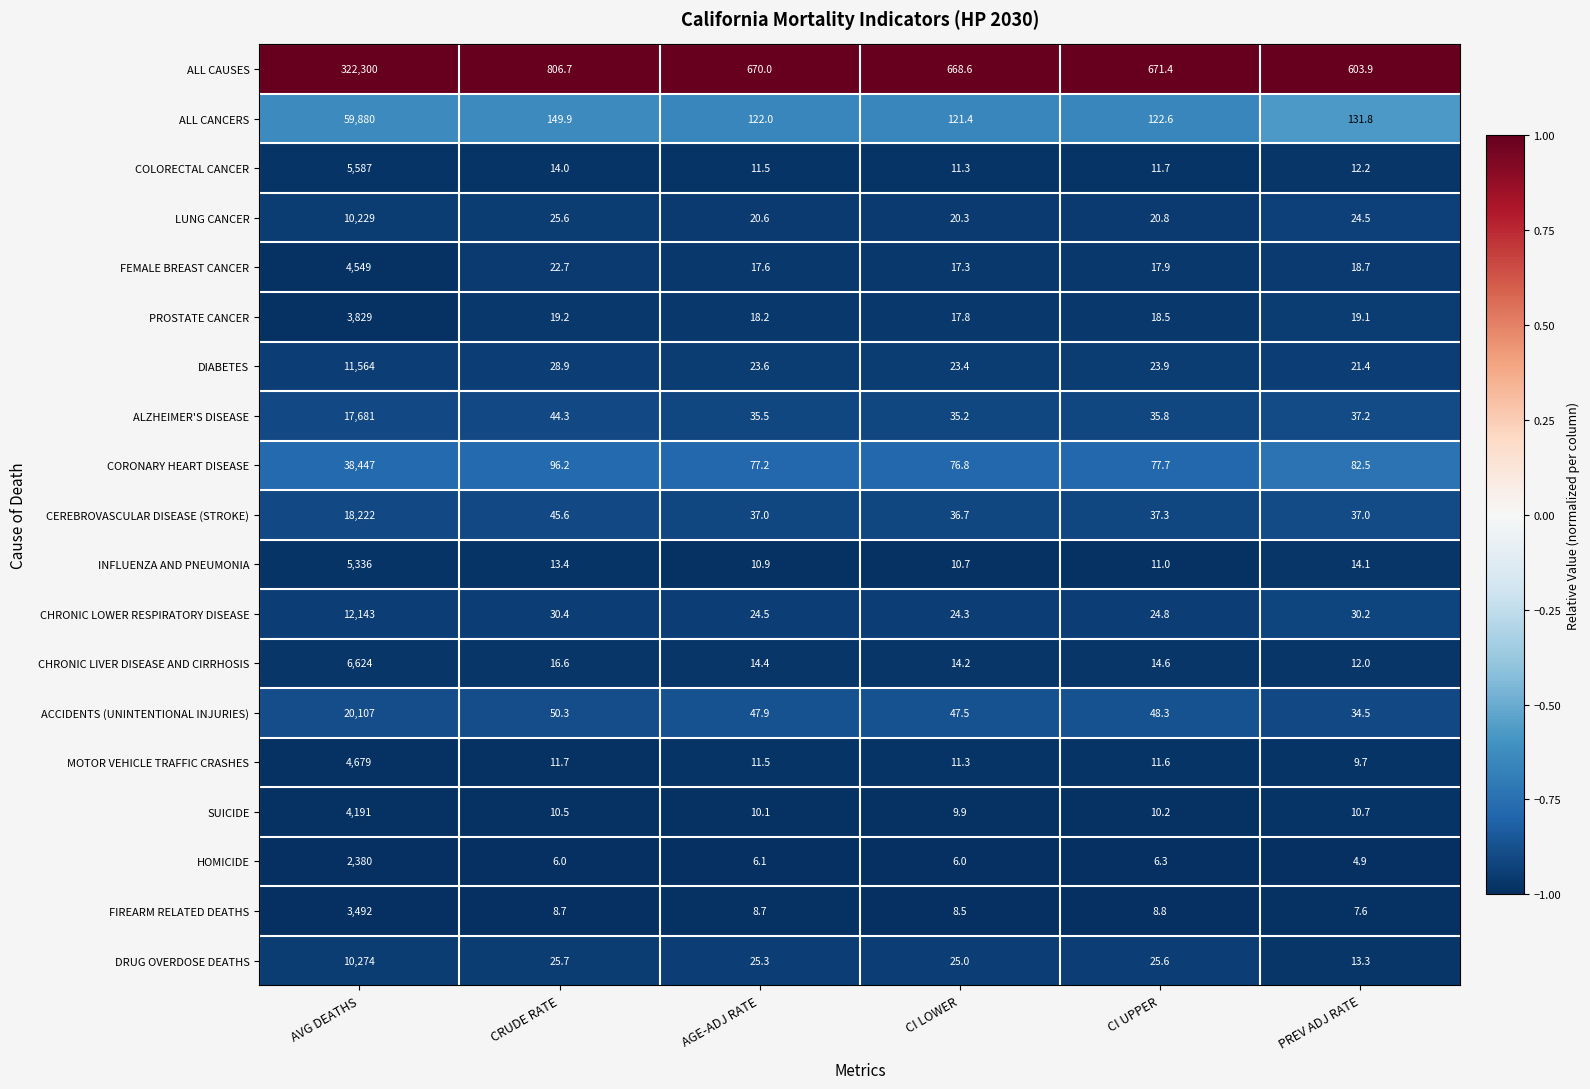

What is the total value across all series at CI LOWER?

1186.2